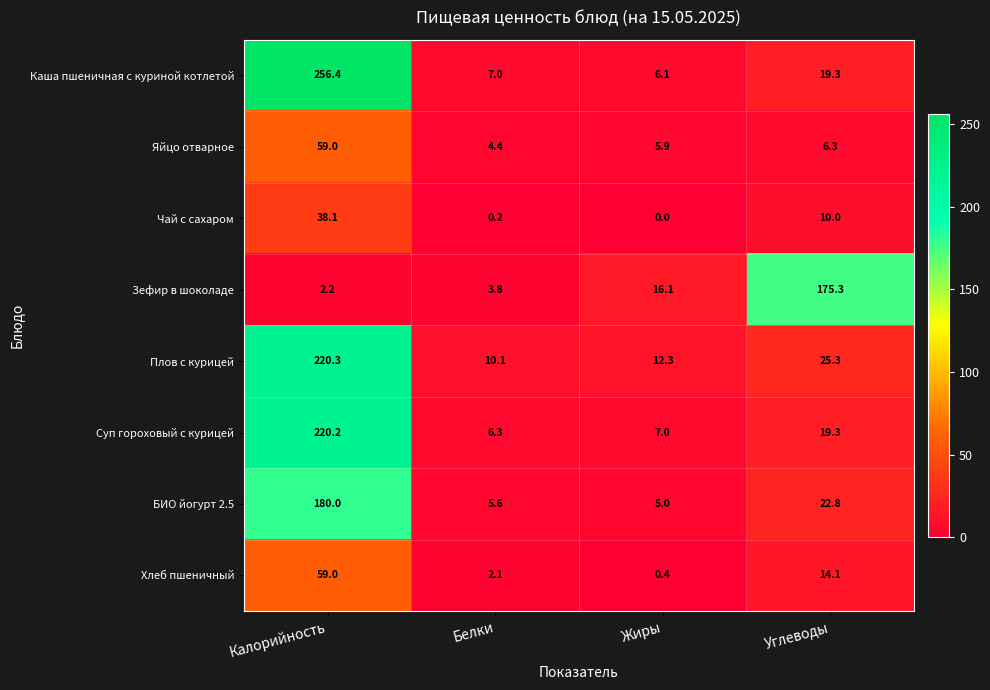

At which category is the sum across all series the highest?

Калорийность